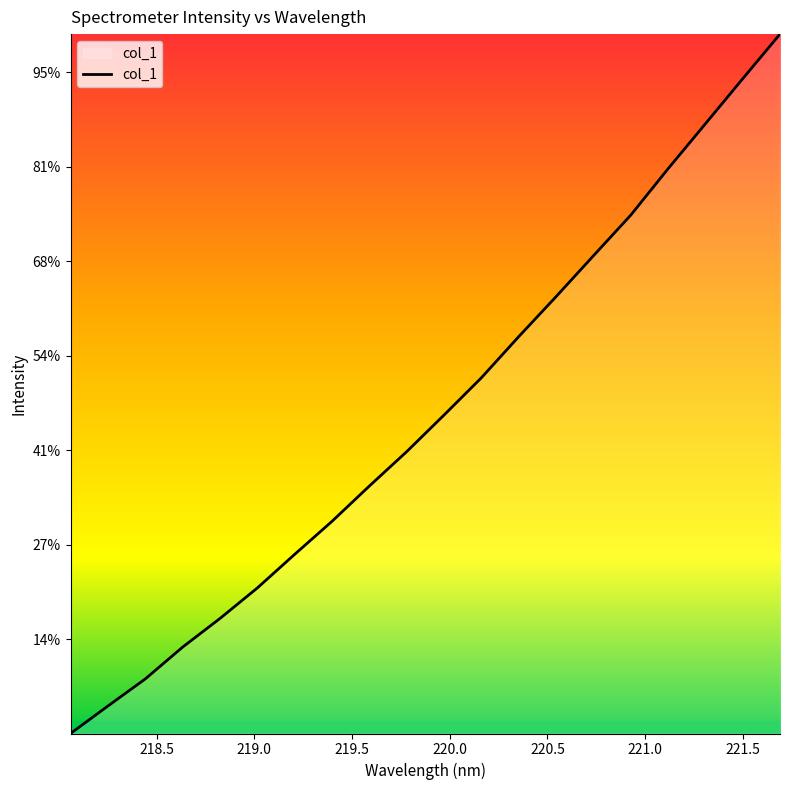

Where is the data nearest to the value 1870?

220.1623